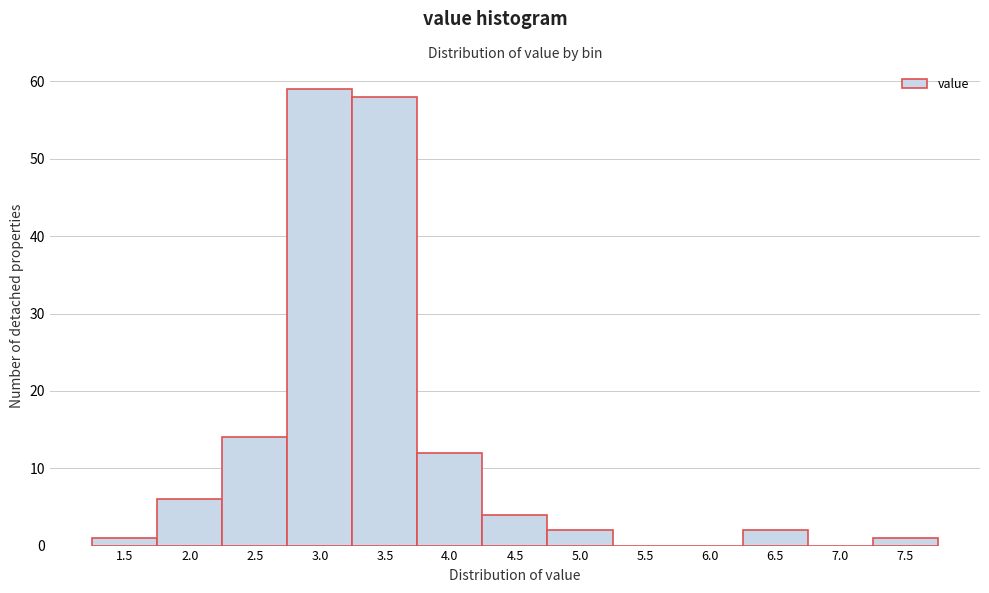

Reading left to right, list all the values displayed in this chart.

1.5=1	2.0=6	2.5=14	3.0=59	3.5=58	4.0=12	4.5=4	5.0=2	5.5=0	6.0=0	6.5=2	7.0=0	7.5=1